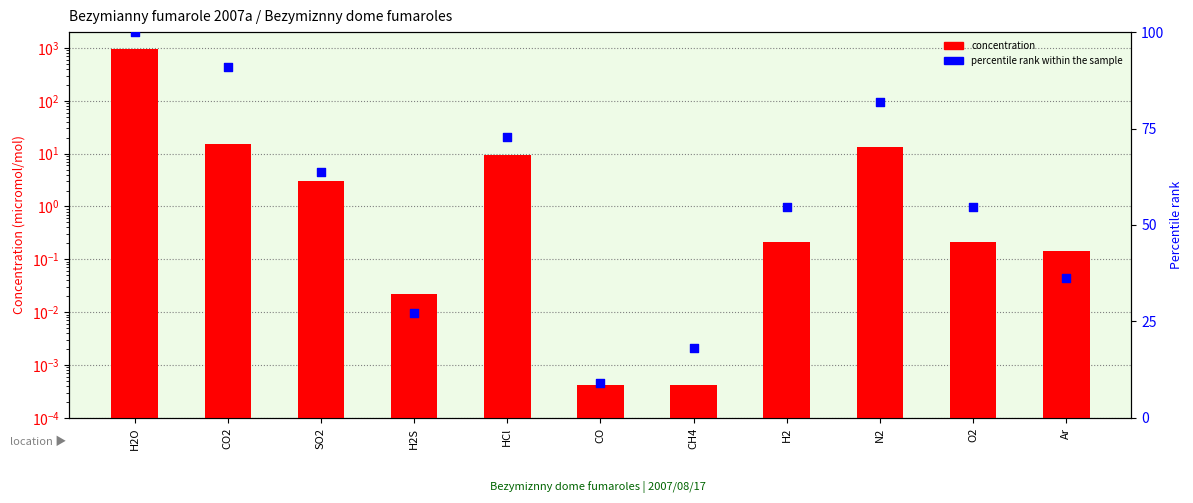

Which series contains the highest Y value?

concentration